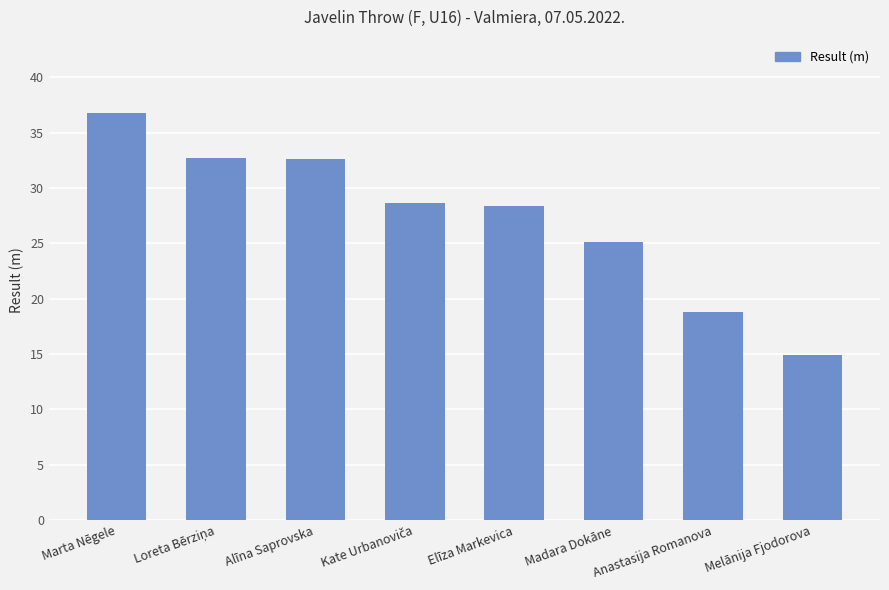

True or false: the data shows 32.7 at Alīna Saprovska.

True